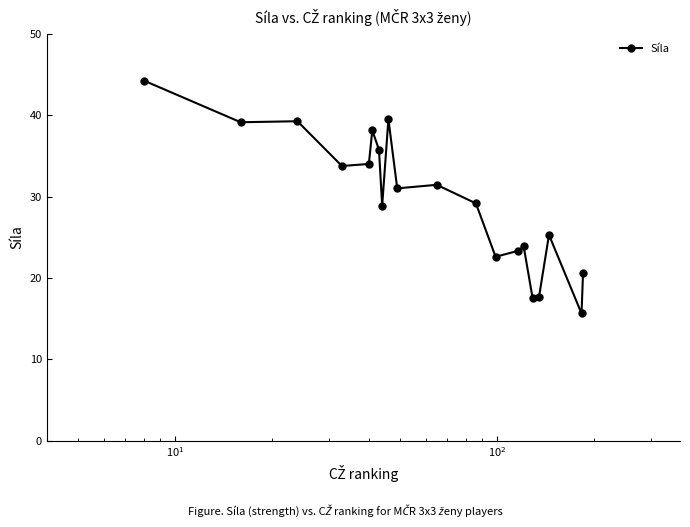

What is the value of the 4th point from the left?

33.8